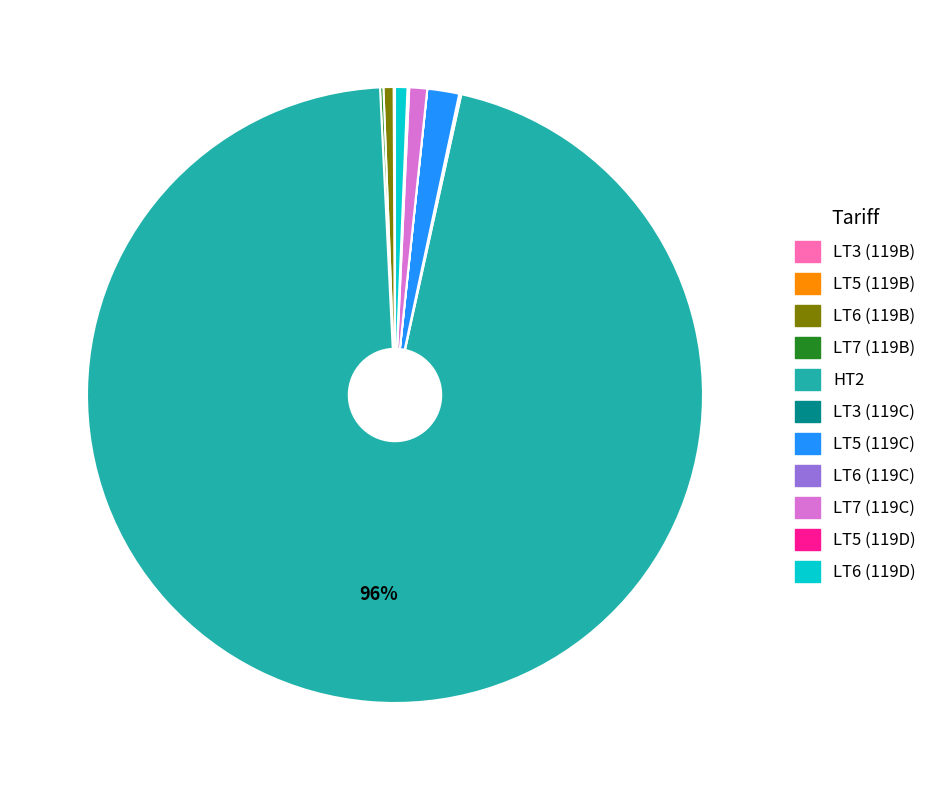

Is there any slice that represents more than half of the pie?

Yes